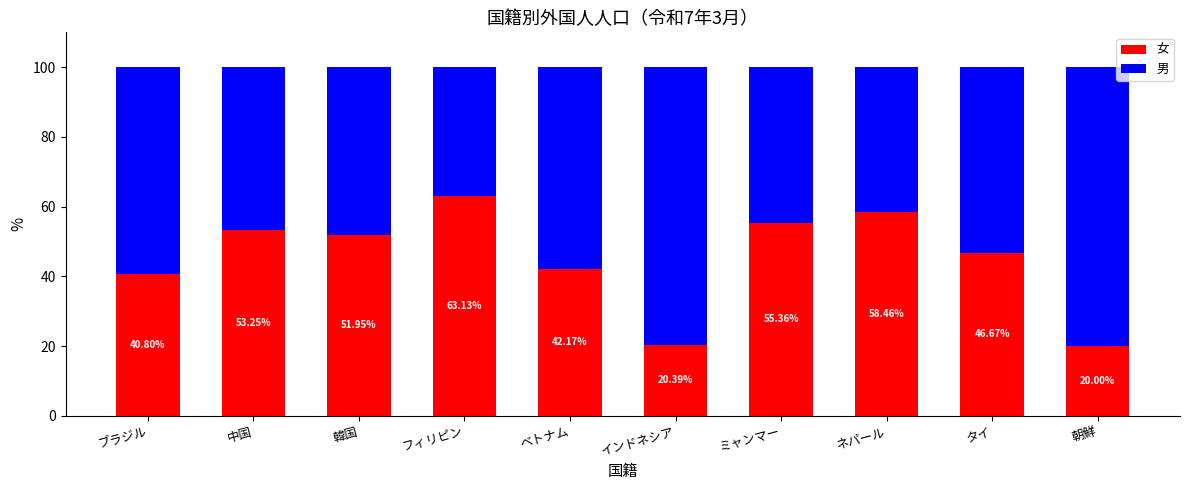

At which label does 女 reach its peak?

フィリピン